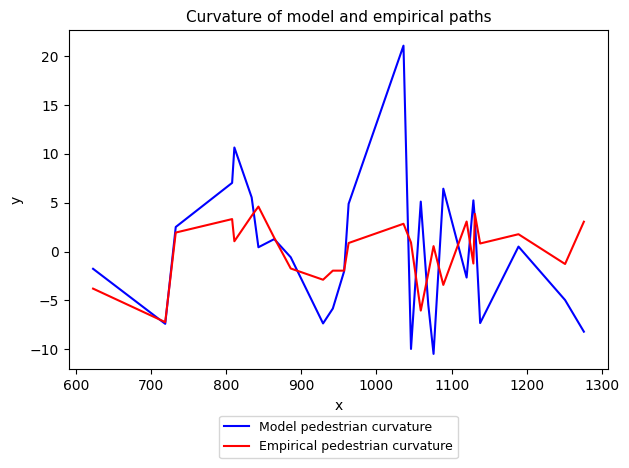

True or false: Model pedestrian curvature and Empirical pedestrian curvature intersect in this chart.

True